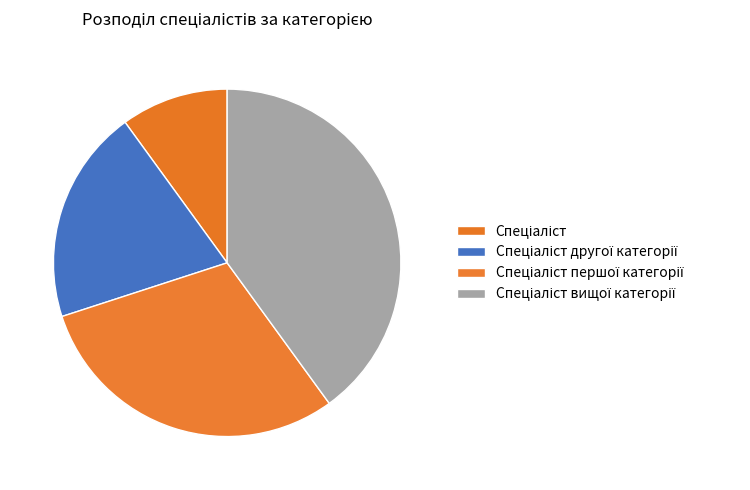

How many segments does this pie chart have?

4